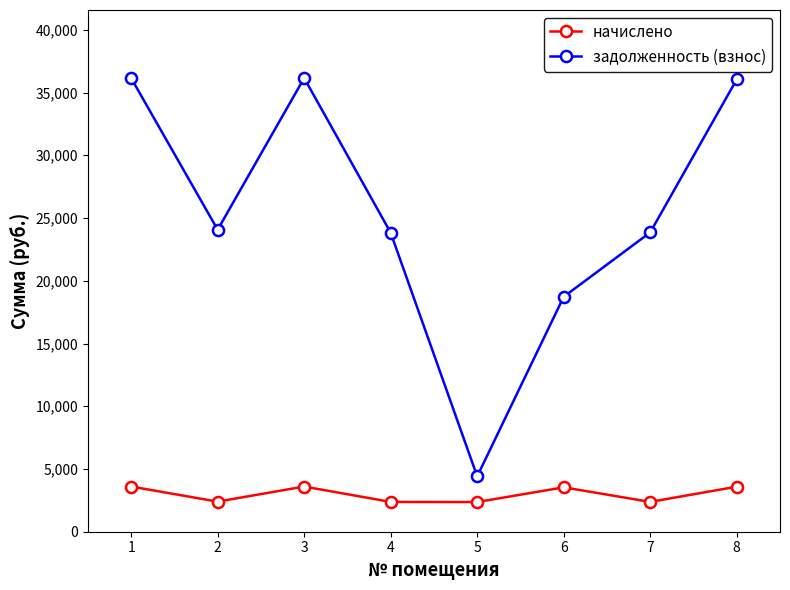

Where is задолженность (взнос) nearest to the value 20284?

6